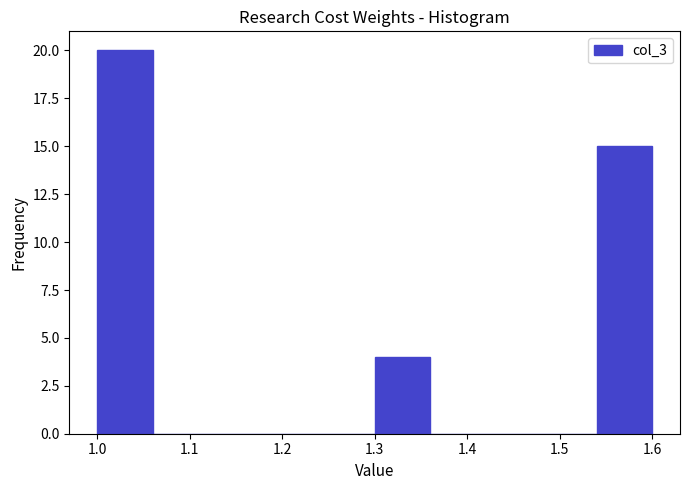

Reading left to right, transcribe this chart: for each bar, give the range it covers on the x-axis and its height. The values are not printed on the chart, so give them approximately, as read against the axis.

1.00 to 1.06: 20
1.06 to 1.12: 0
1.12 to 1.18: 0
1.18 to 1.24: 0
1.24 to 1.30: 0
1.30 to 1.36: 4
1.36 to 1.42: 0
1.42 to 1.48: 0
1.48 to 1.54: 0
1.54 to 1.60: 15